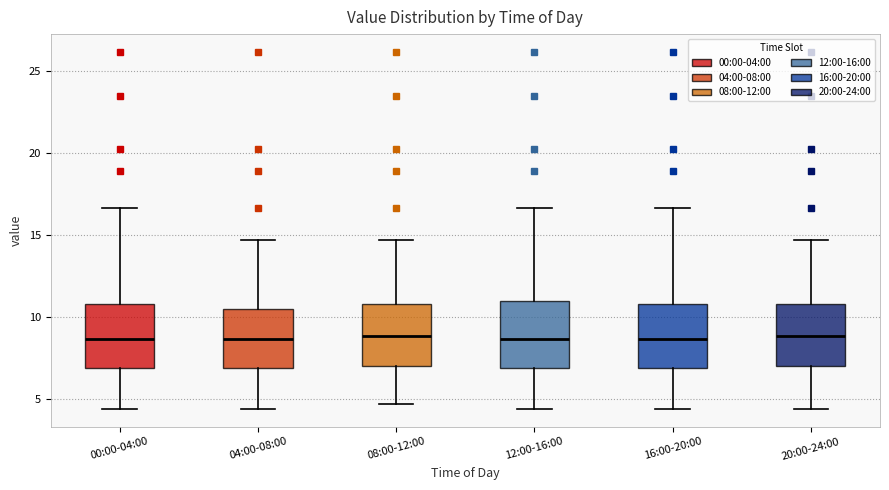

Where is the lower edge of the box for 16:00-20:00 on the y-axis? The values are not printed on the chart, so give them approximately, as read against the axis.

7.0